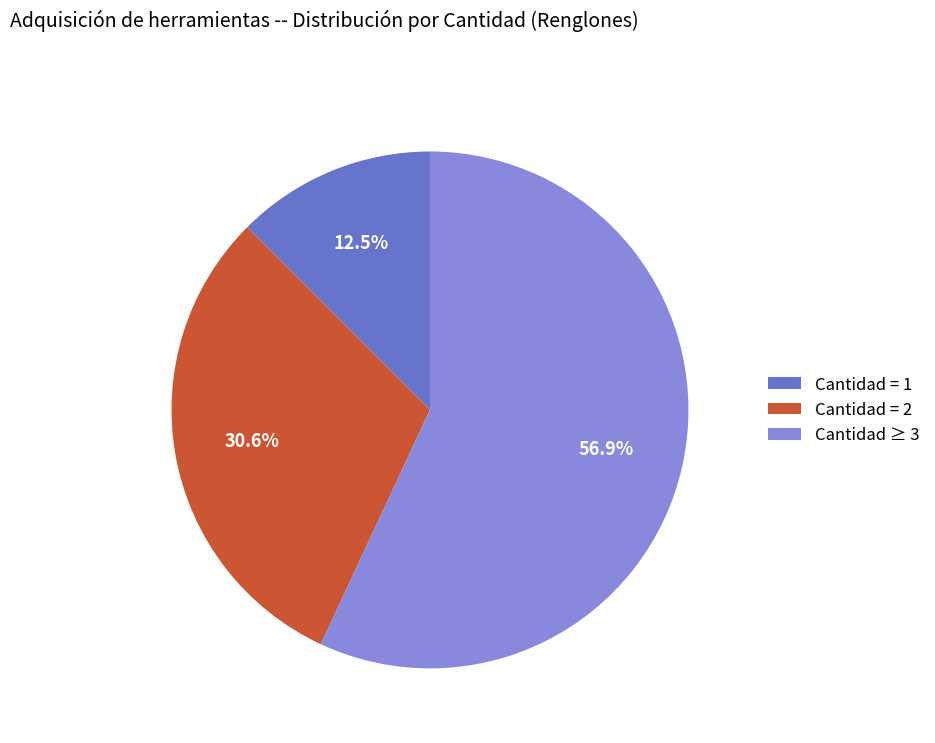

Does any single category account for the majority?

Yes